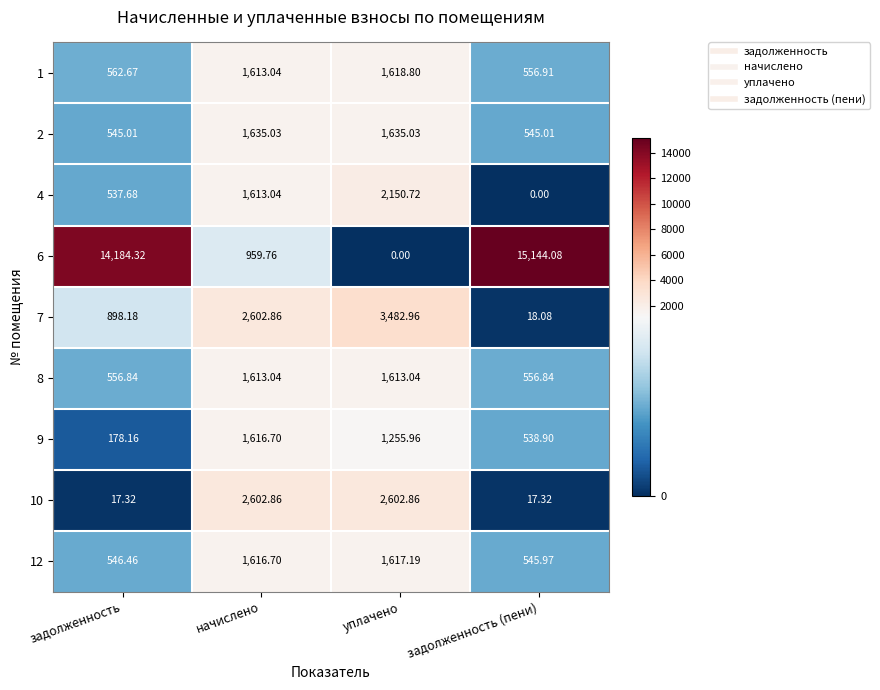

At which label does 9 reach its minimum?

задолженность